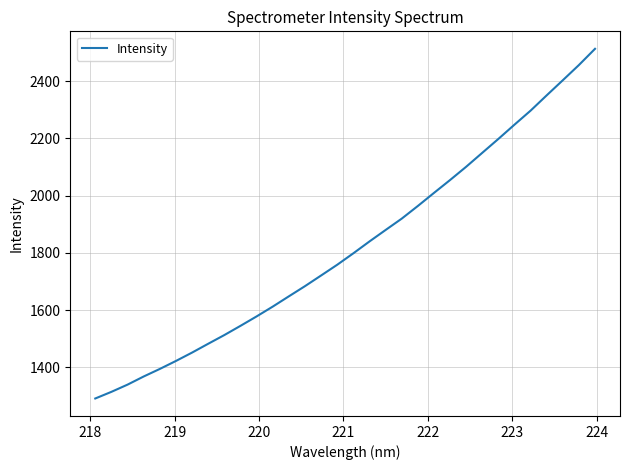

What is the greatest value displayed?

2512.5